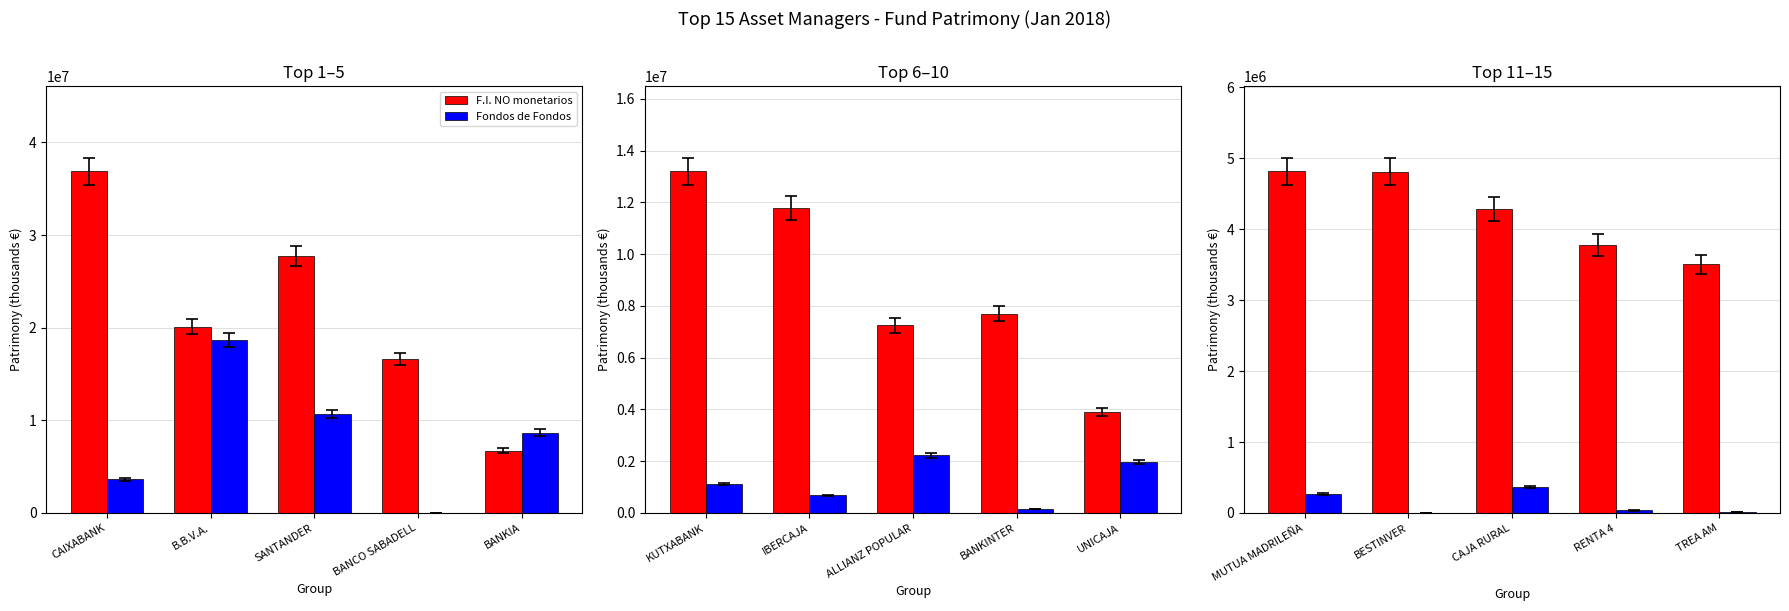

The value of Fondos de Fondos at RENTA 4 is 14440. True or false?

False